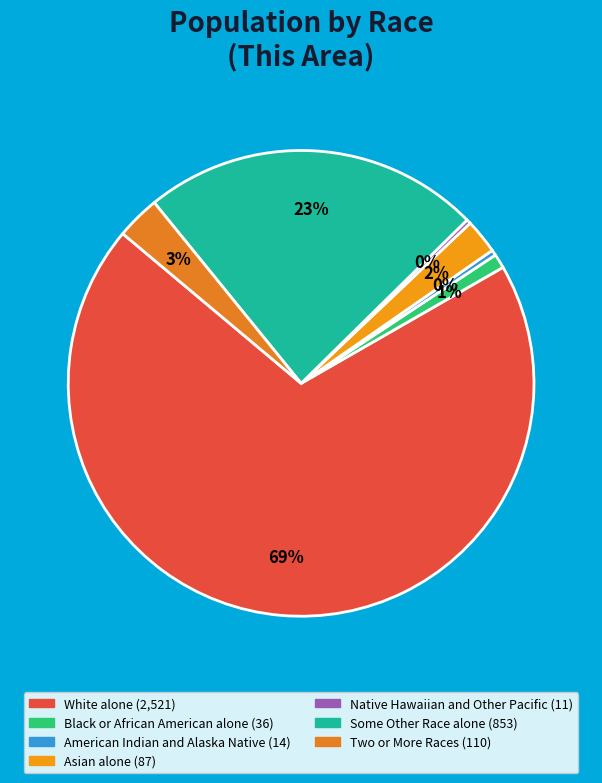

Is there a majority slice in this chart?

Yes